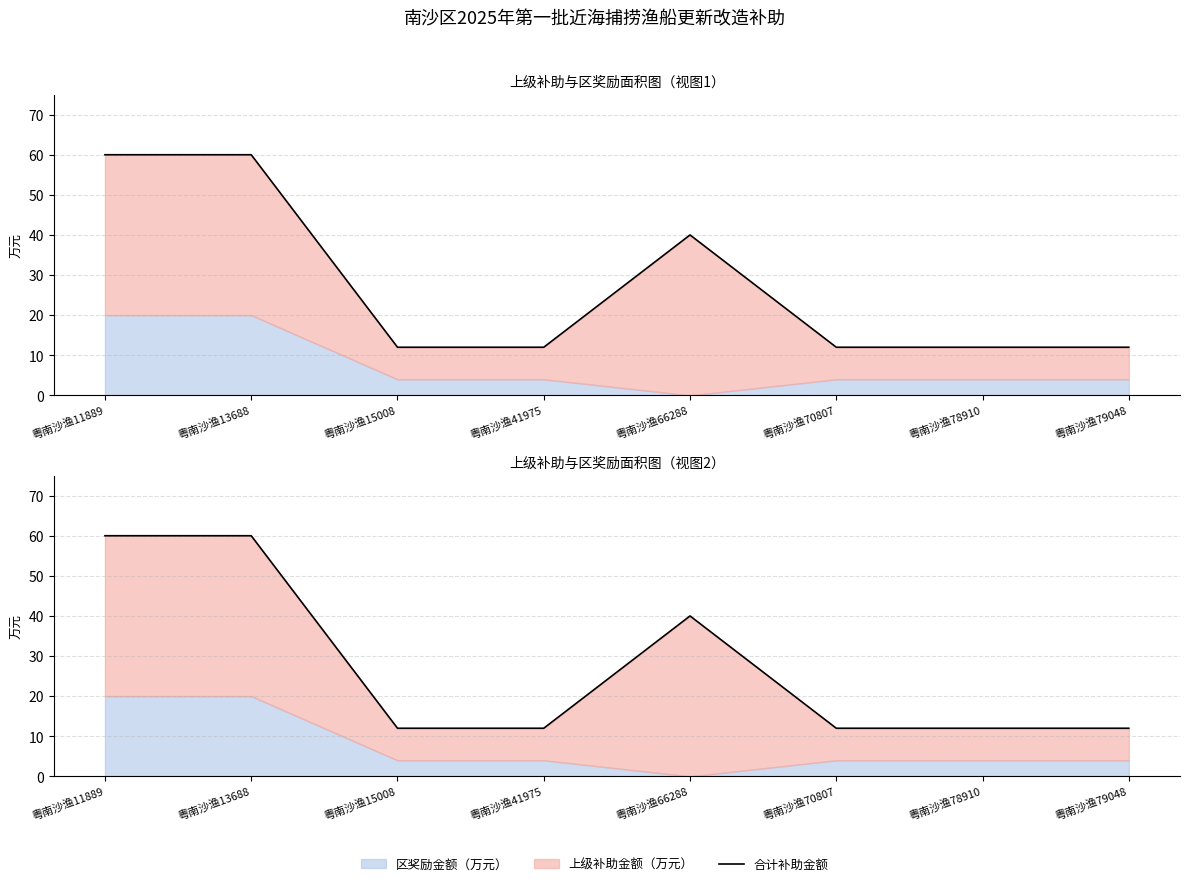

The chart shows a value of 97 at 粤南沙渔11889. True or false?

False